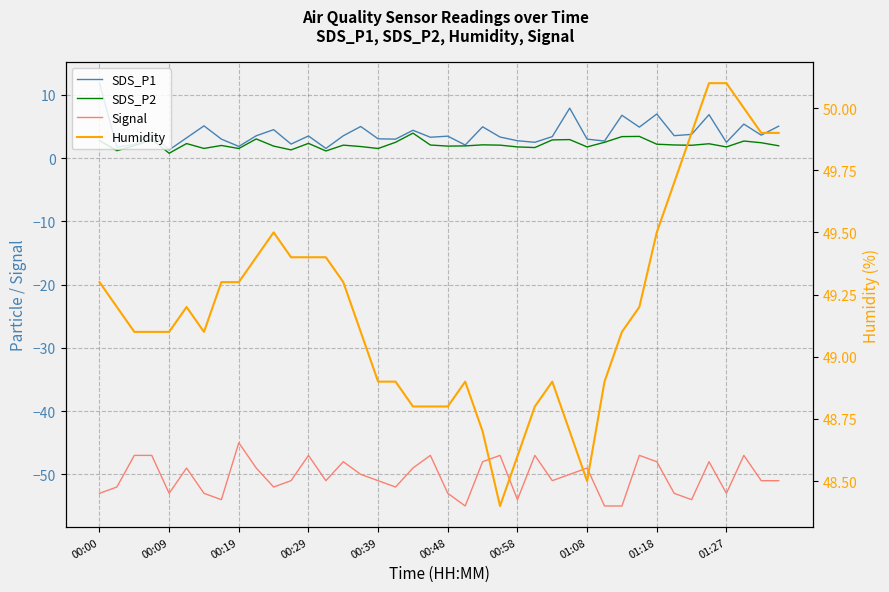

At which category is the sum across all series the highest?

35